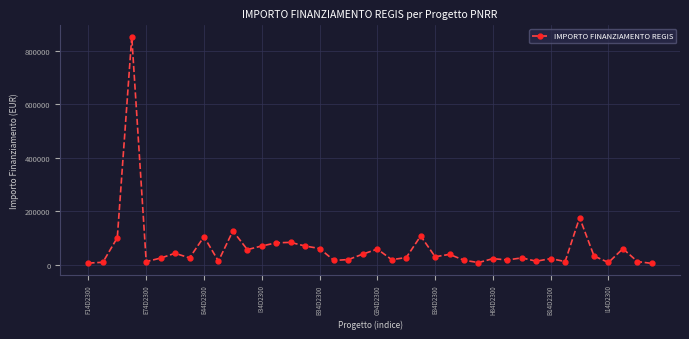

What is the difference between the maximum and minimum values?

845645.3